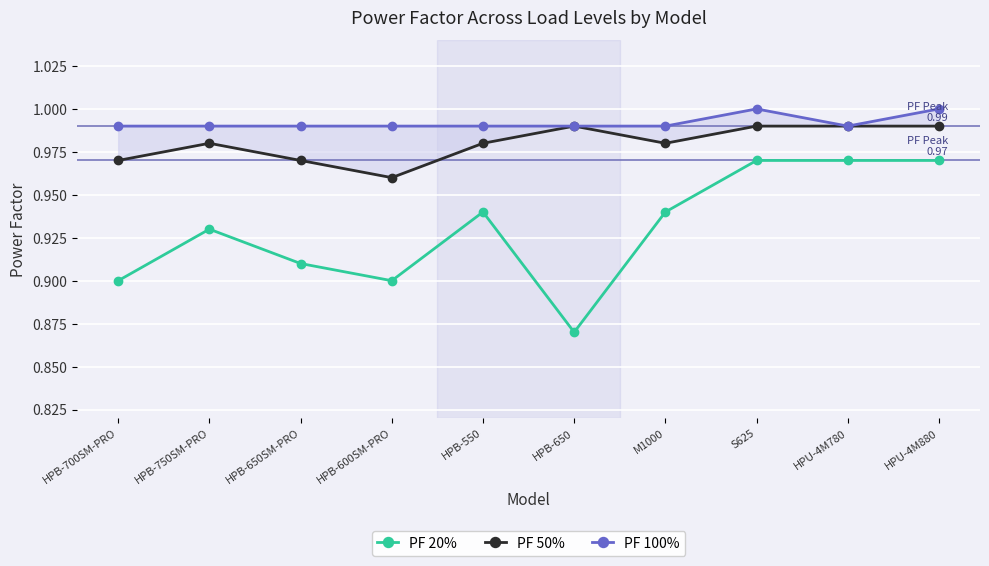

Is it true that PF 100% equals 1.5 at HPB-650?

False